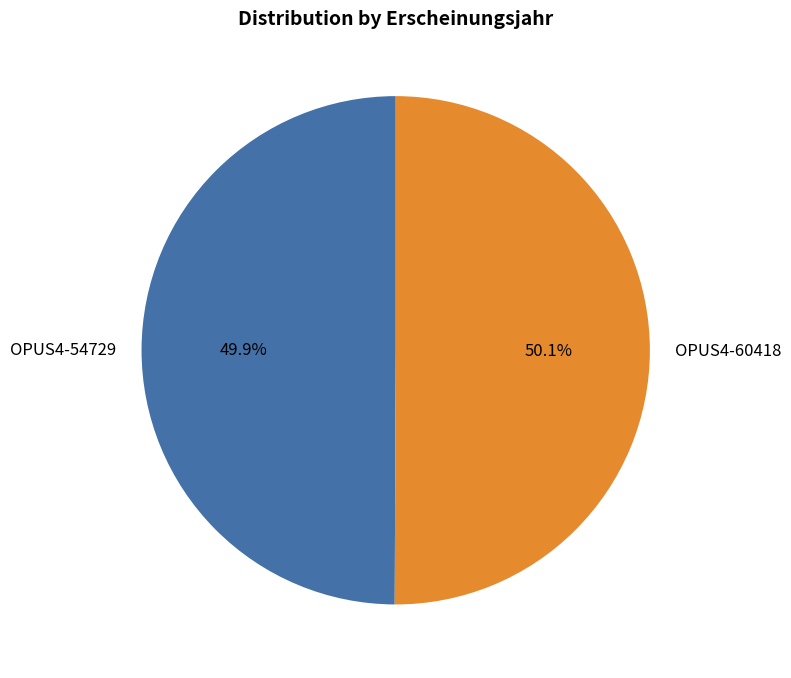

Approximately how many times larger is the value at OPUS4-60418 compared to OPUS4-54729?

1.0